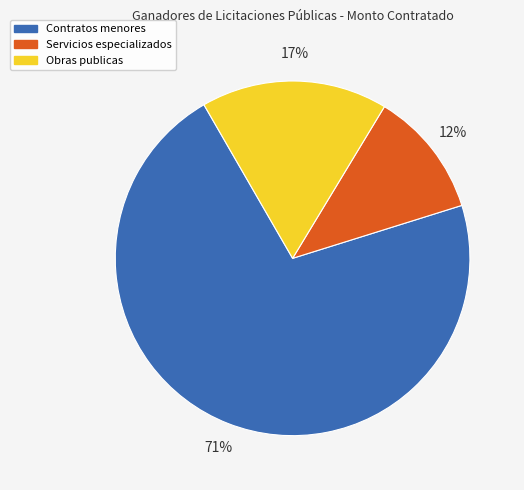

To the nearest percent, what is the average slice percentage?

33%